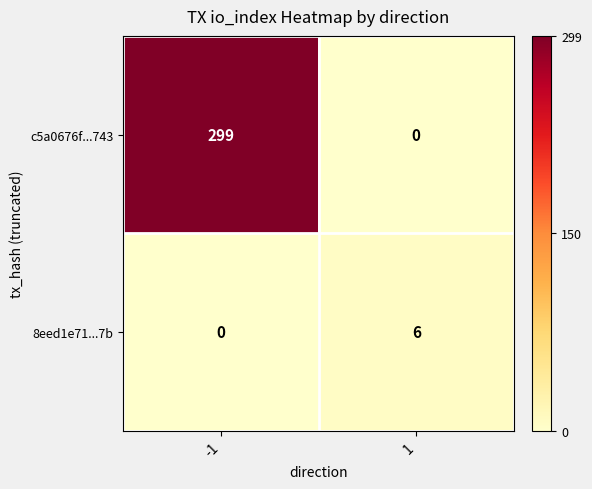

List the series in order of their peak value, highest first.

c5a0676f...743, 8eed1e71...7b